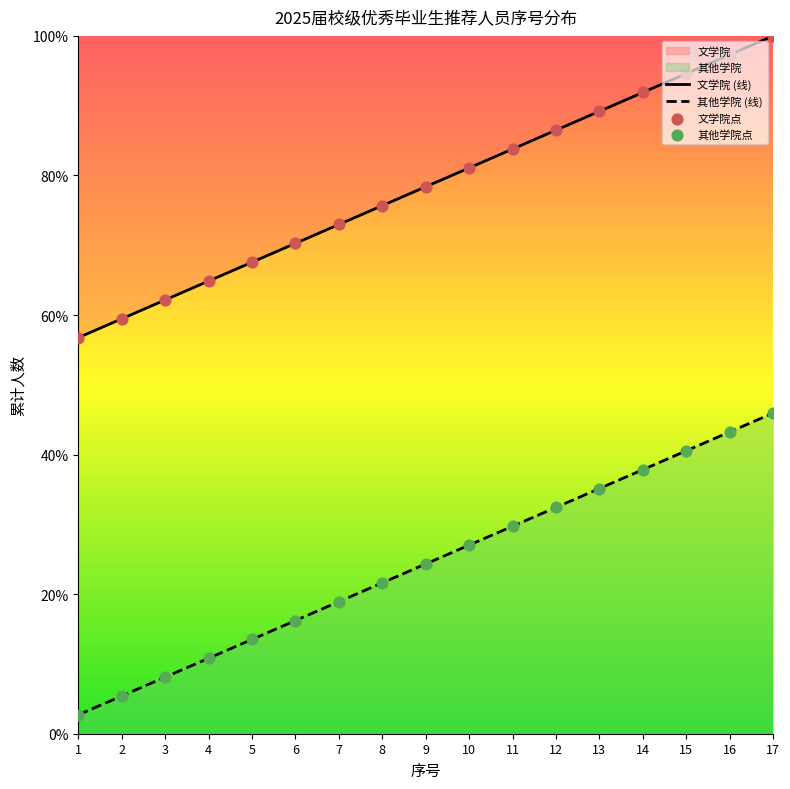

Which series has the largest total across all categories?

文学院 (线)